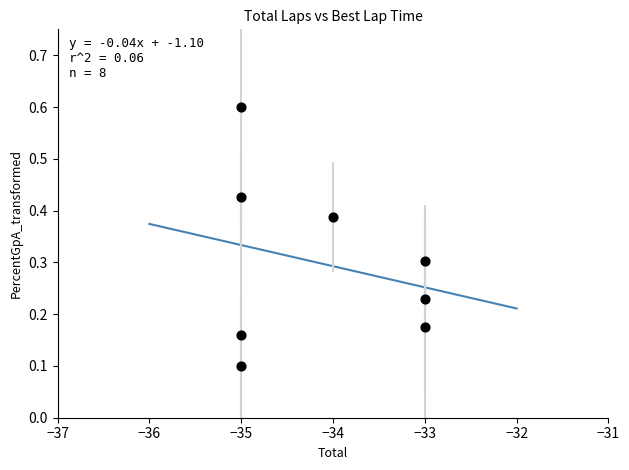

What is the range of Y values (max minus min)?

0.5